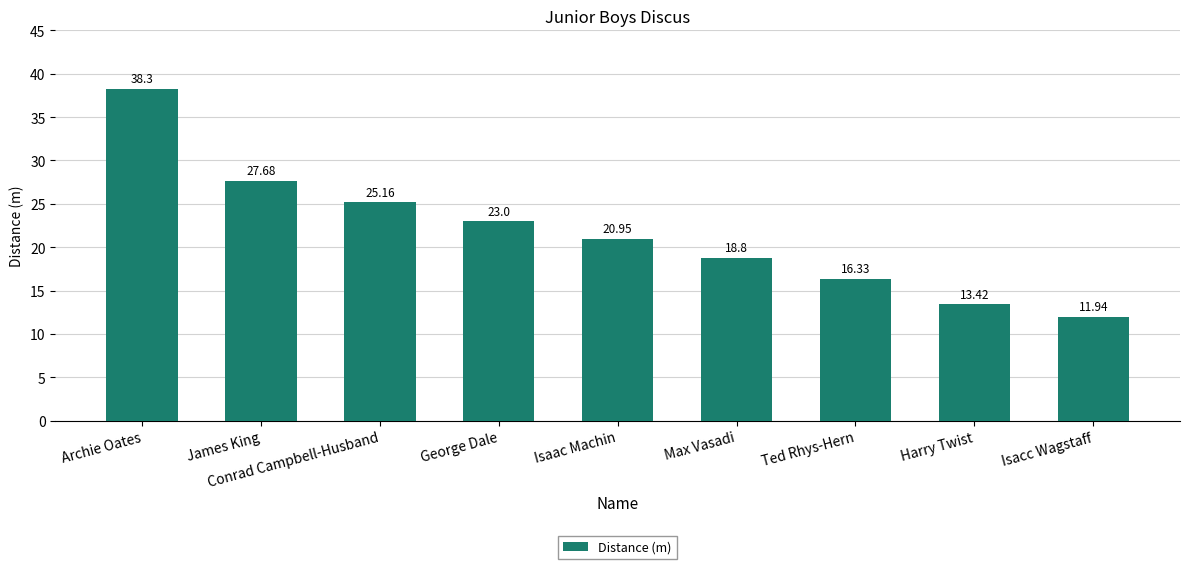

Rank the categories by value from lowest to highest.

Isacc Wagstaff, Harry Twist, Ted Rhys-Hern, Max Vasadi, Isaac Machin, George Dale, Conrad Campbell-Husband, James King, Archie Oates